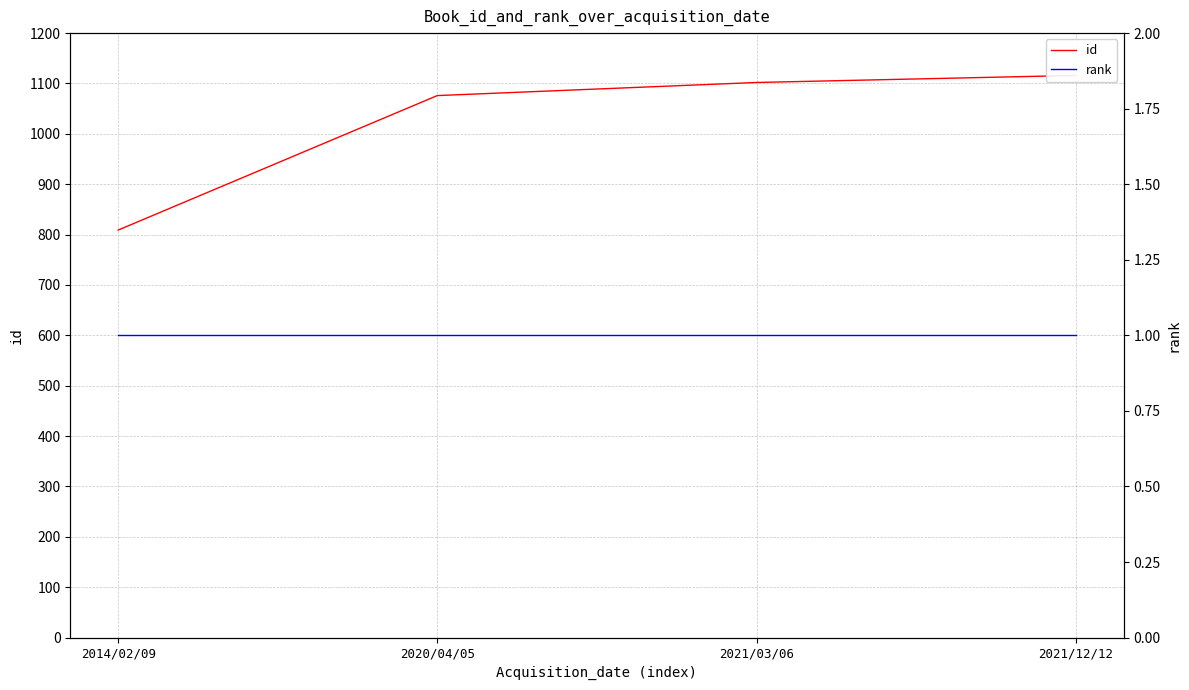

True or false: id has more than 1 points higher than both neighbors.

False